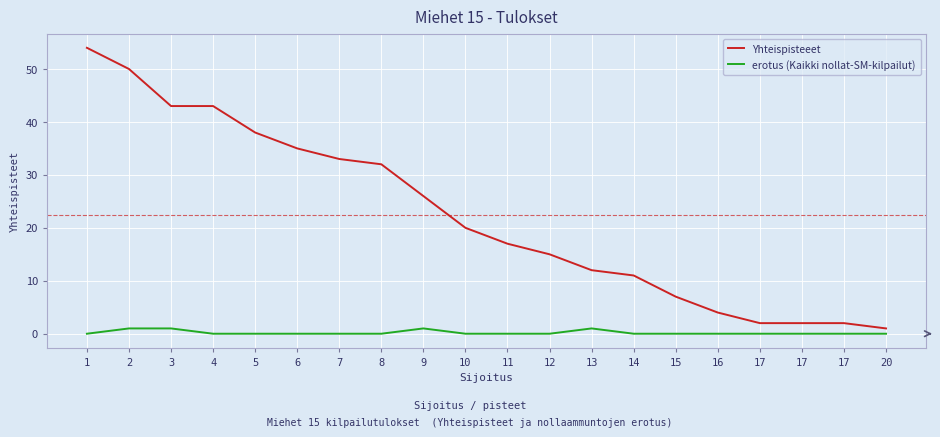

How many lines are shown in the chart?

2